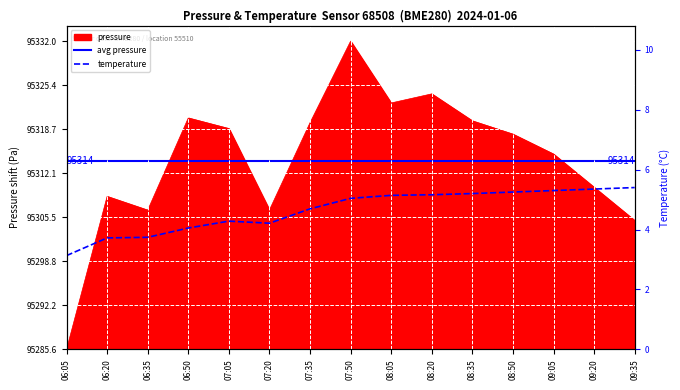

How many lines are shown in the chart?

2